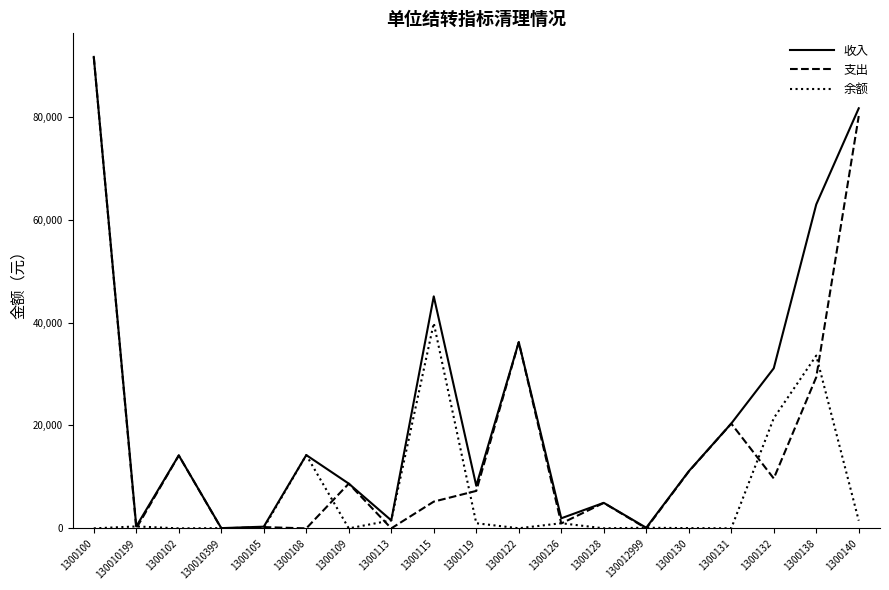

What position from the left is 1300130?

15